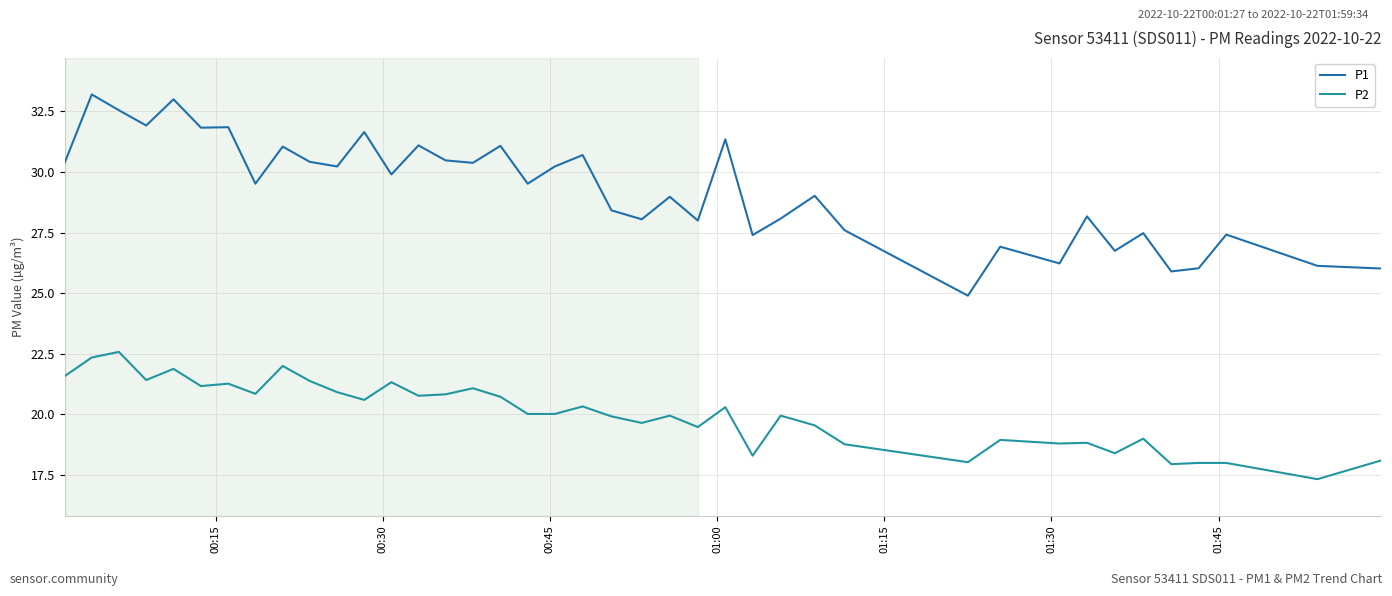

Which series has the largest total across all categories?

P1